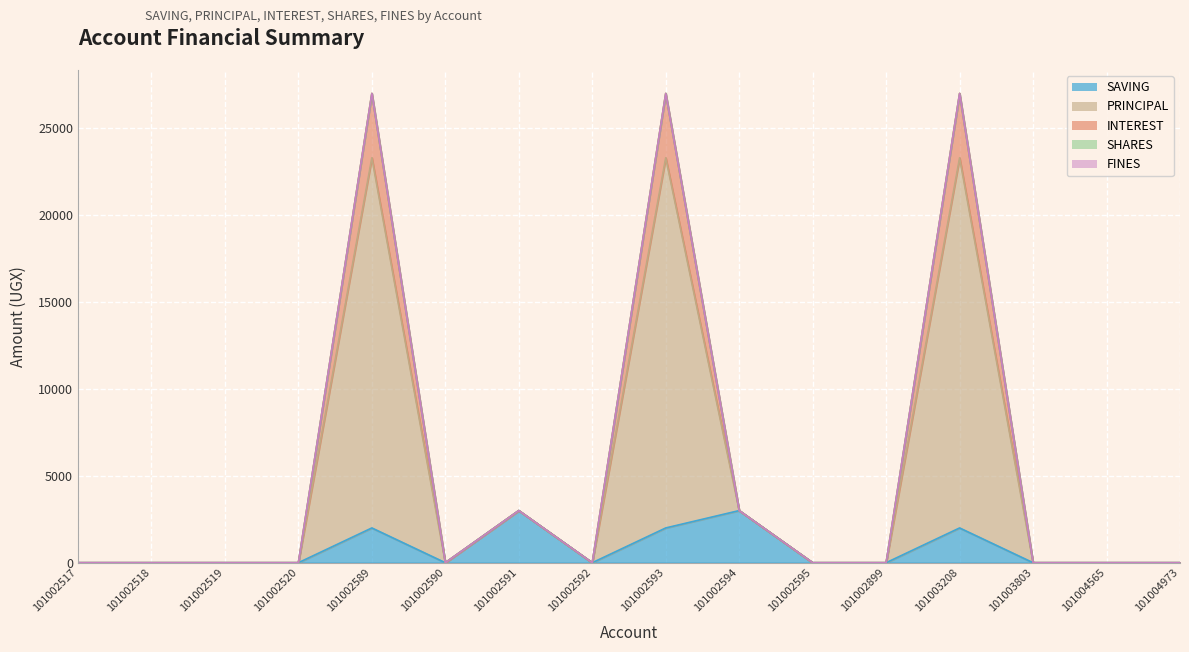

At which category is the sum across all series the highest?

101002589